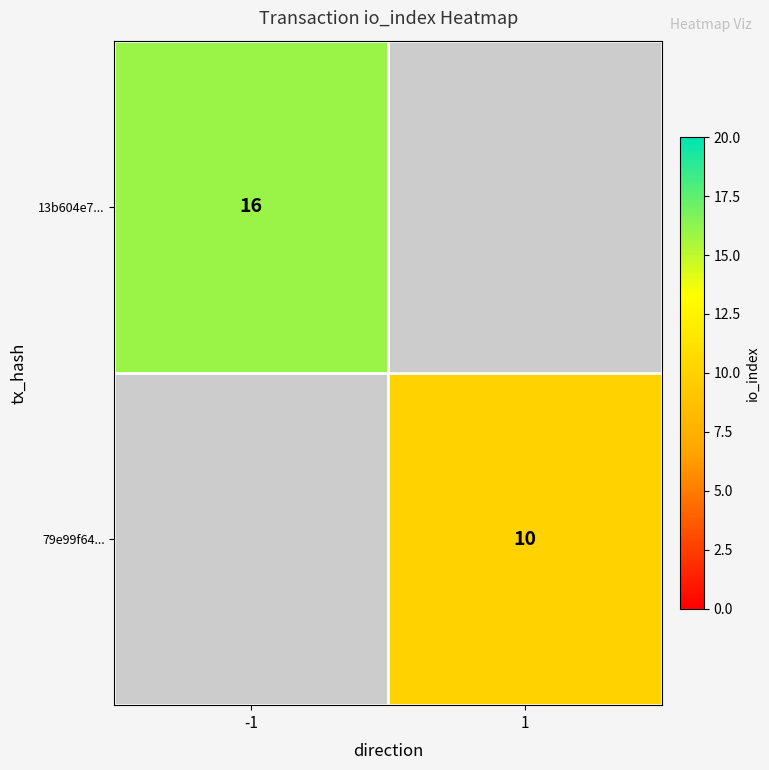

Is the value of 79e99f64... at 1 greater than the value of 13b604e7... at -1?

No